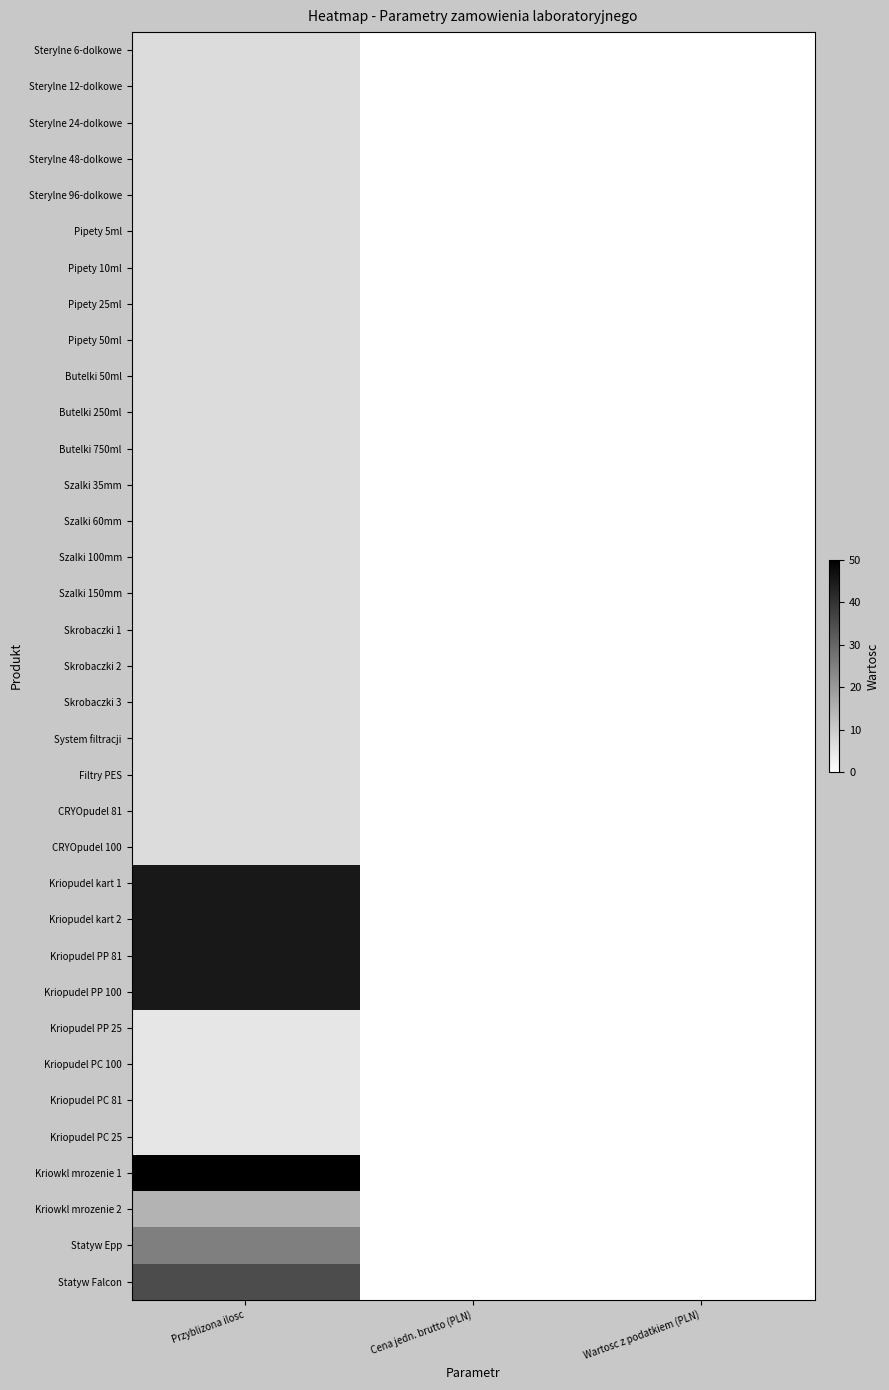

Rank the series by their maximum value, from highest to lowest.

Kriowkl mrozenie 1, Kriopudel kart 1, Kriopudel kart 2, Kriopudel PP 81, Kriopudel PP 100, Statyw Falcon, Statyw Epp, Kriowkl mrozenie 2, Sterylne 6-dolkowe, Sterylne 12-dolkowe, Sterylne 24-dolkowe, Sterylne 48-dolkowe, Sterylne 96-dolkowe, Pipety 5ml, Pipety 10ml, Pipety 25ml, Pipety 50ml, Butelki 50ml, Butelki 250ml, Butelki 750ml, Szalki 35mm, Szalki 60mm, Szalki 100mm, Szalki 150mm, Skrobaczki 1, Skrobaczki 2, Skrobaczki 3, System filtracji, Filtry PES, CRYOpudel 81, CRYOpudel 100, Kriopudel PP 25, Kriopudel PC 100, Kriopudel PC 81, Kriopudel PC 25